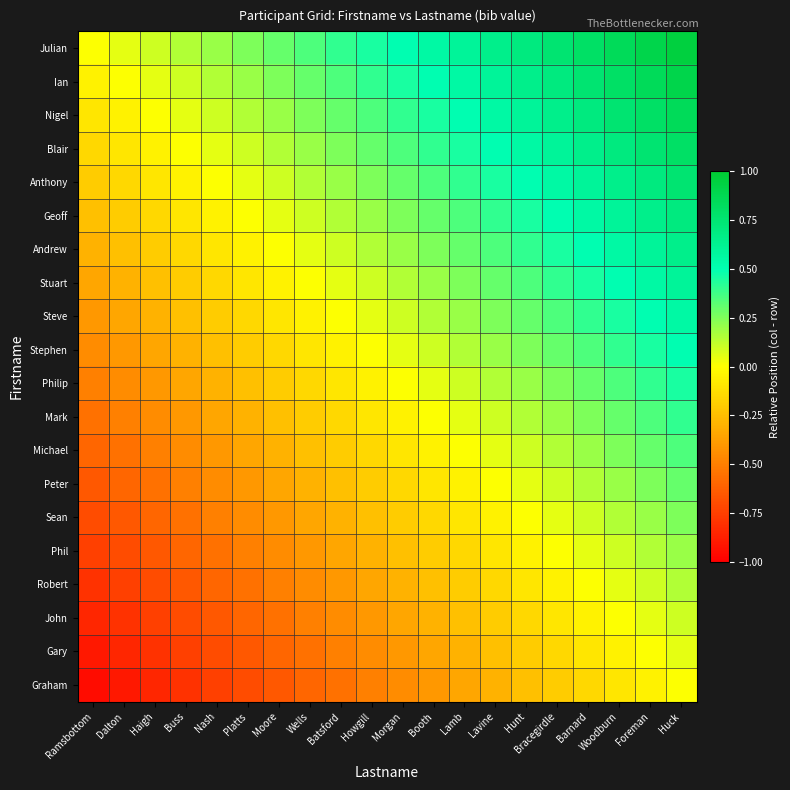

List the series in order of their peak value, highest first.

Julian, Ian, Nigel, Blair, Anthony, Geoff, Andrew, Stuart, Steve, Stephen, Philip, Mark, Michael, Peter, Sean, Phil, Robert, John, Gary, Graham